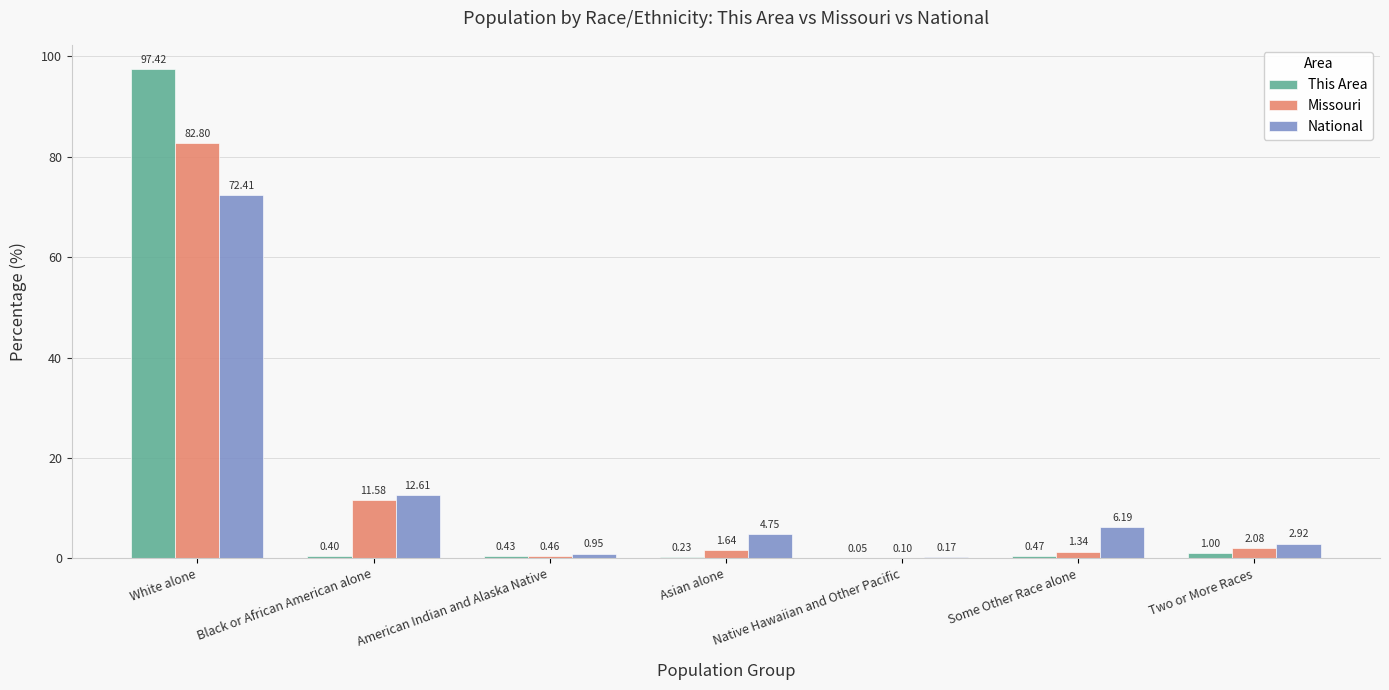

What is the sum of all National values?

100.0